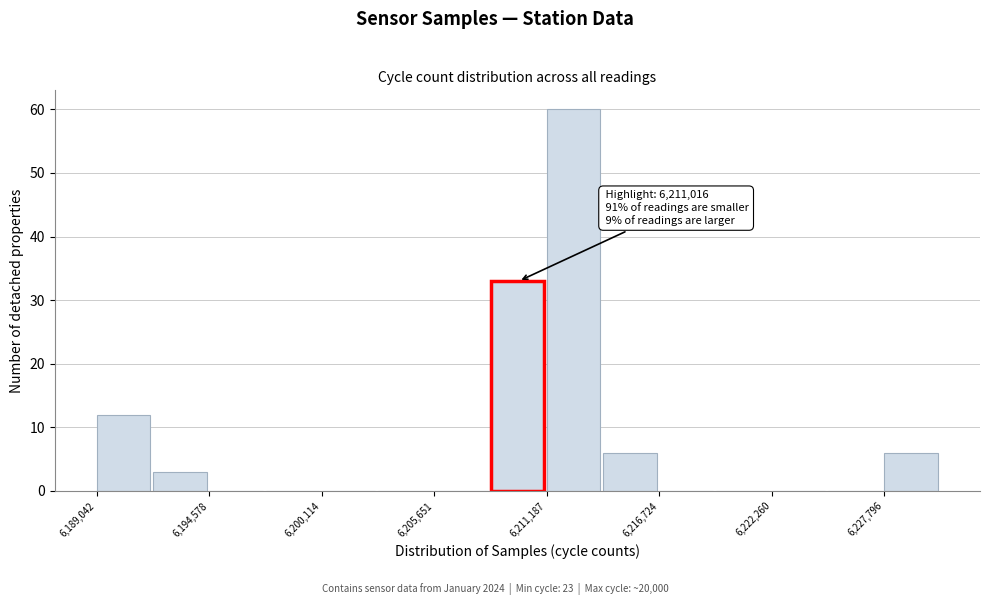

Read against the x-axis, roughly where is the centre of the tallest bar?

6213000